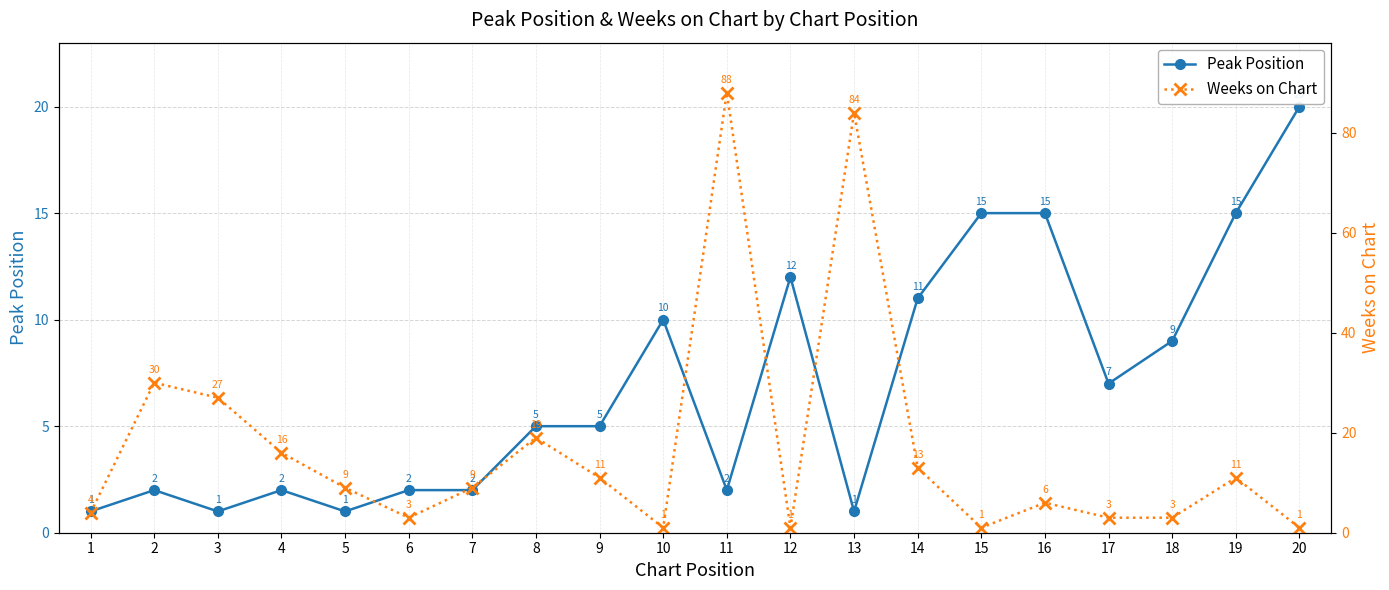

Which category has the highest value in the Weeks on Chart series?

11